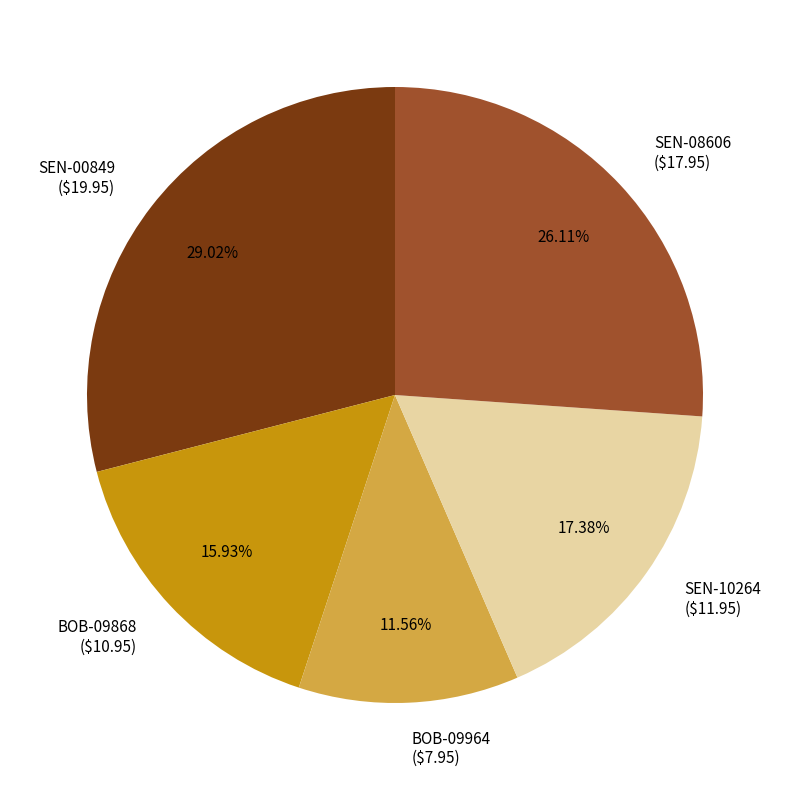

How many segments does this pie chart have?

5